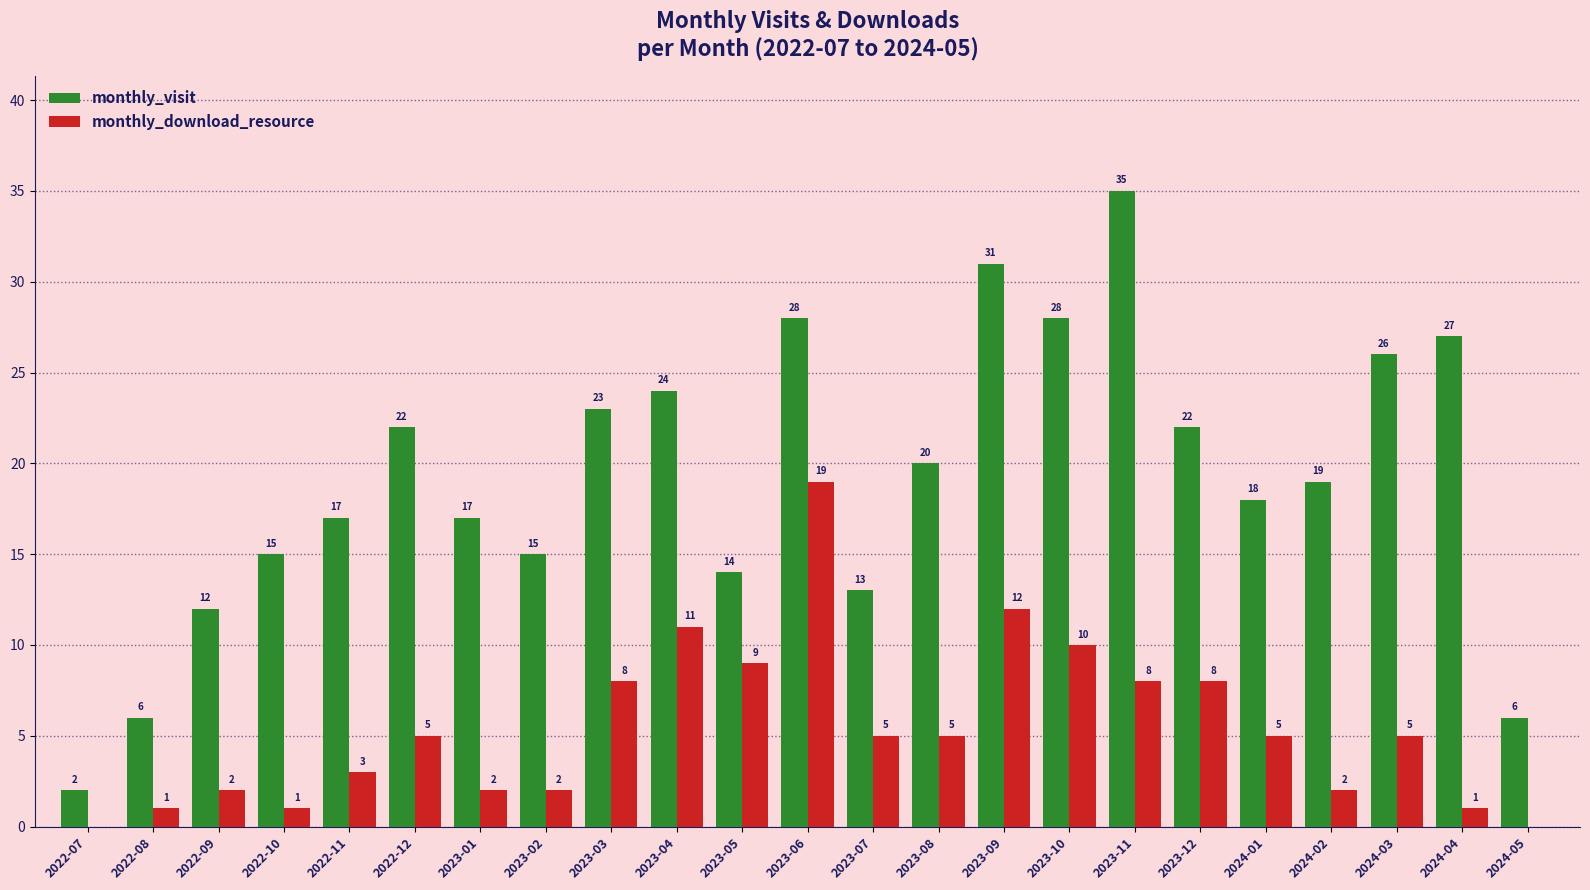

Which series has the widest spread of values?

monthly_visit